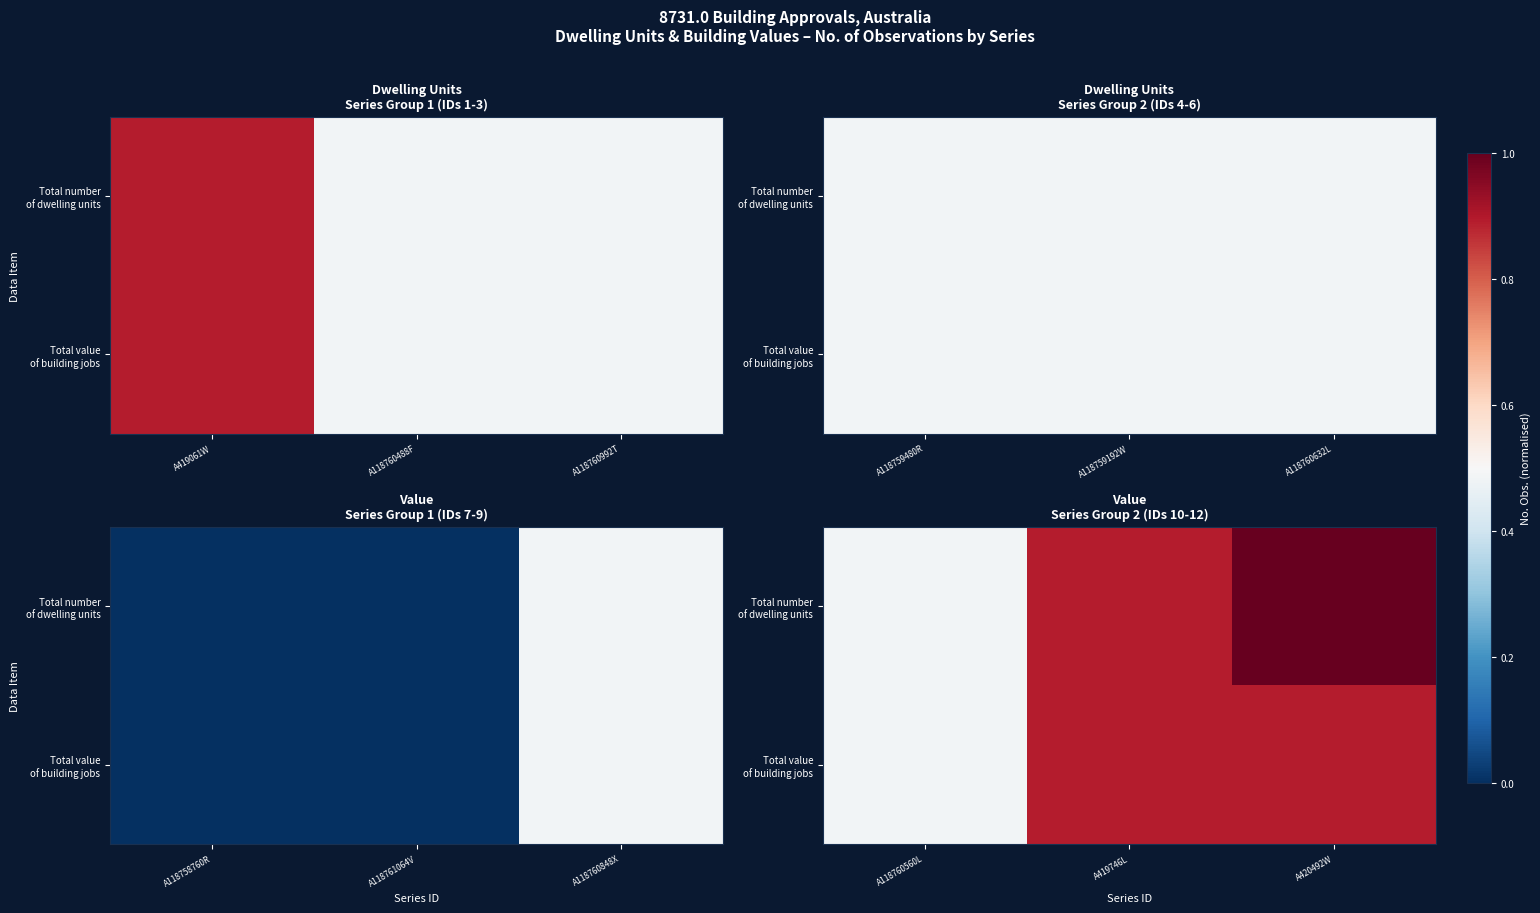

List the series in order of their peak value, highest first.

Total number of dwelling units, Total value of building jobs